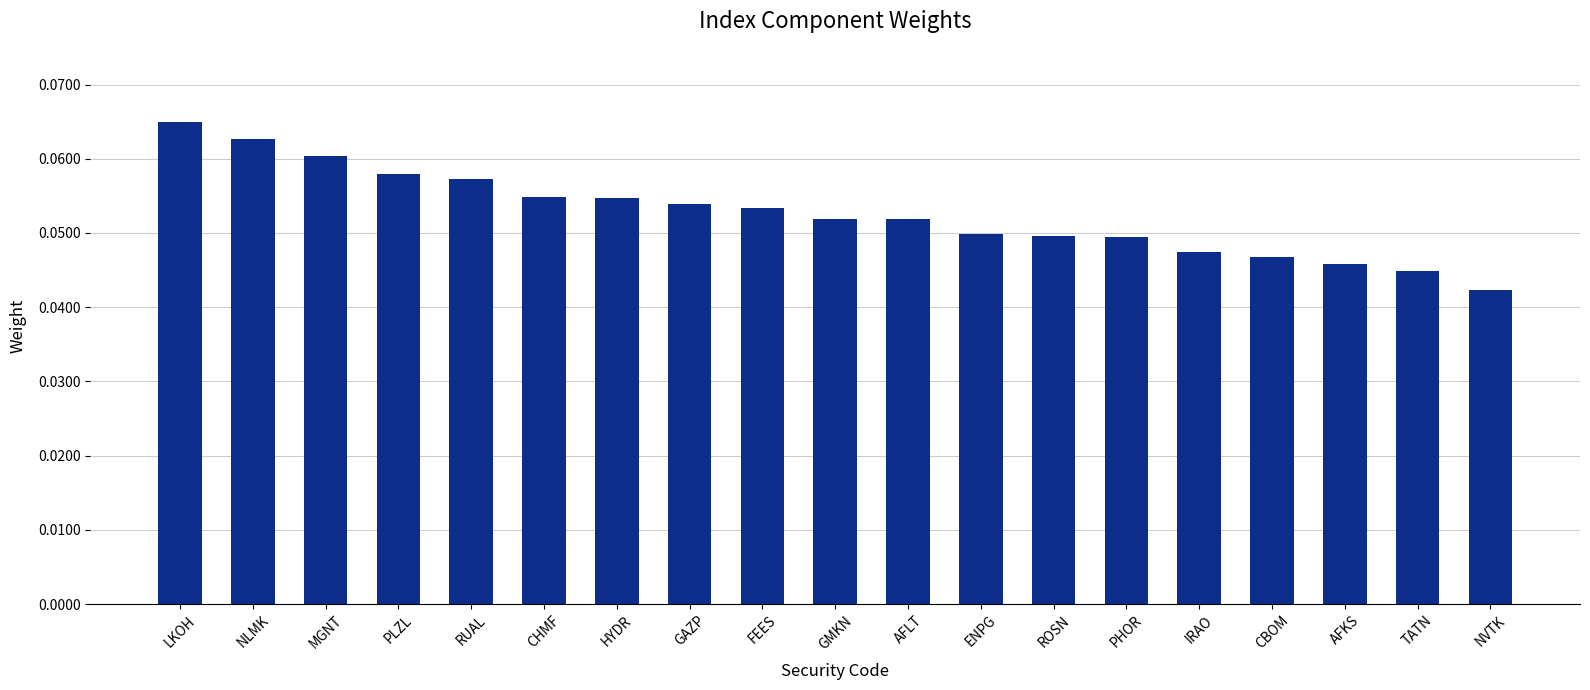

Count the number of data series in this chart.

1